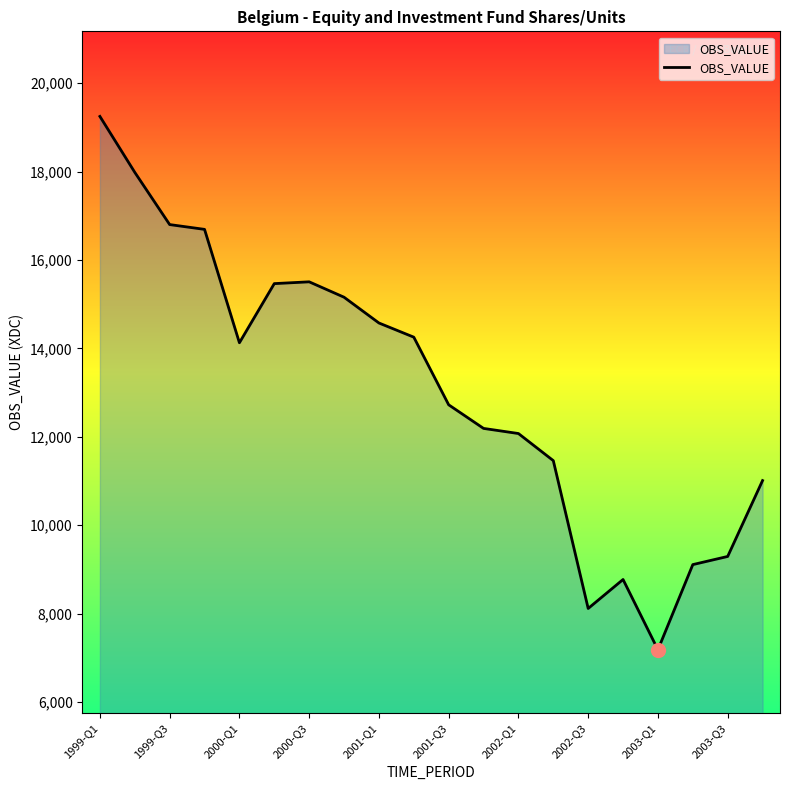

What is the smallest value displayed?

7182.6